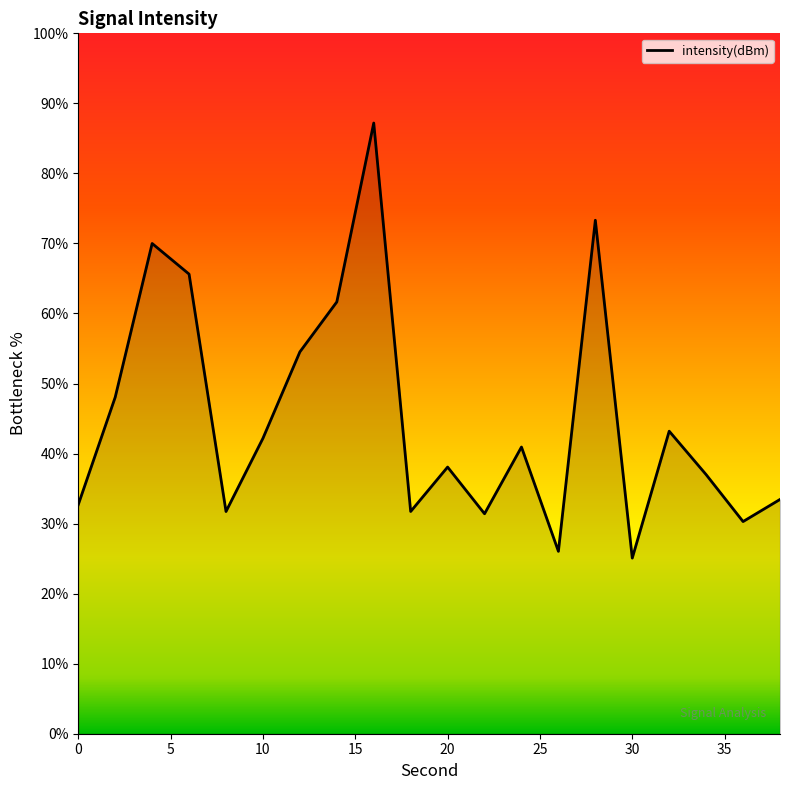

What is the minimum value shown in the chart?

25.1